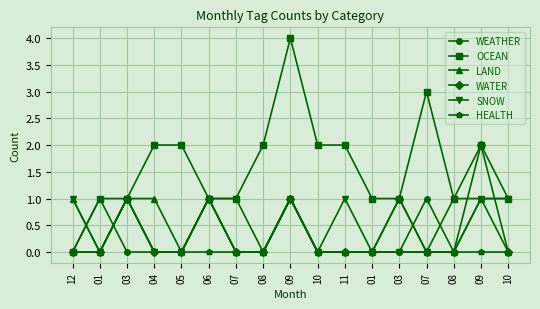

True or false: HEALTH and WATER intersect in this chart.

False